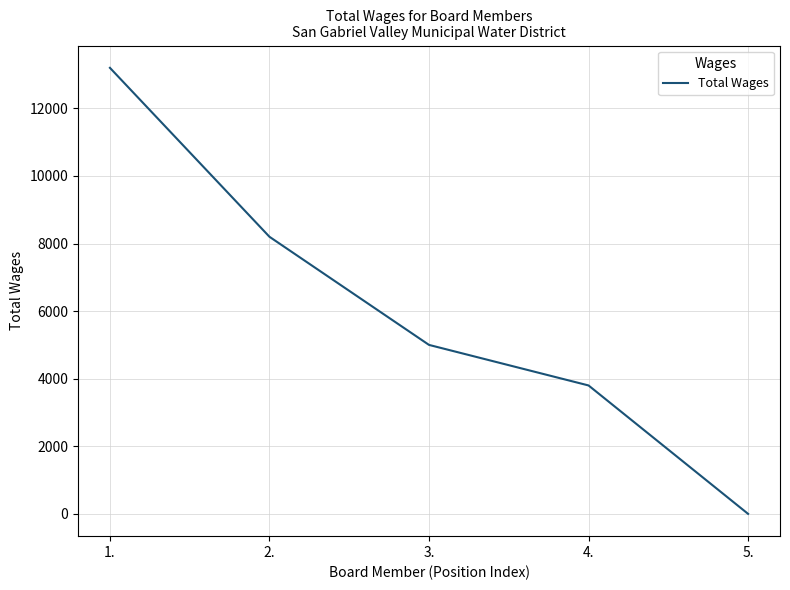

At which category does the chart reach its minimum across all series?

5.